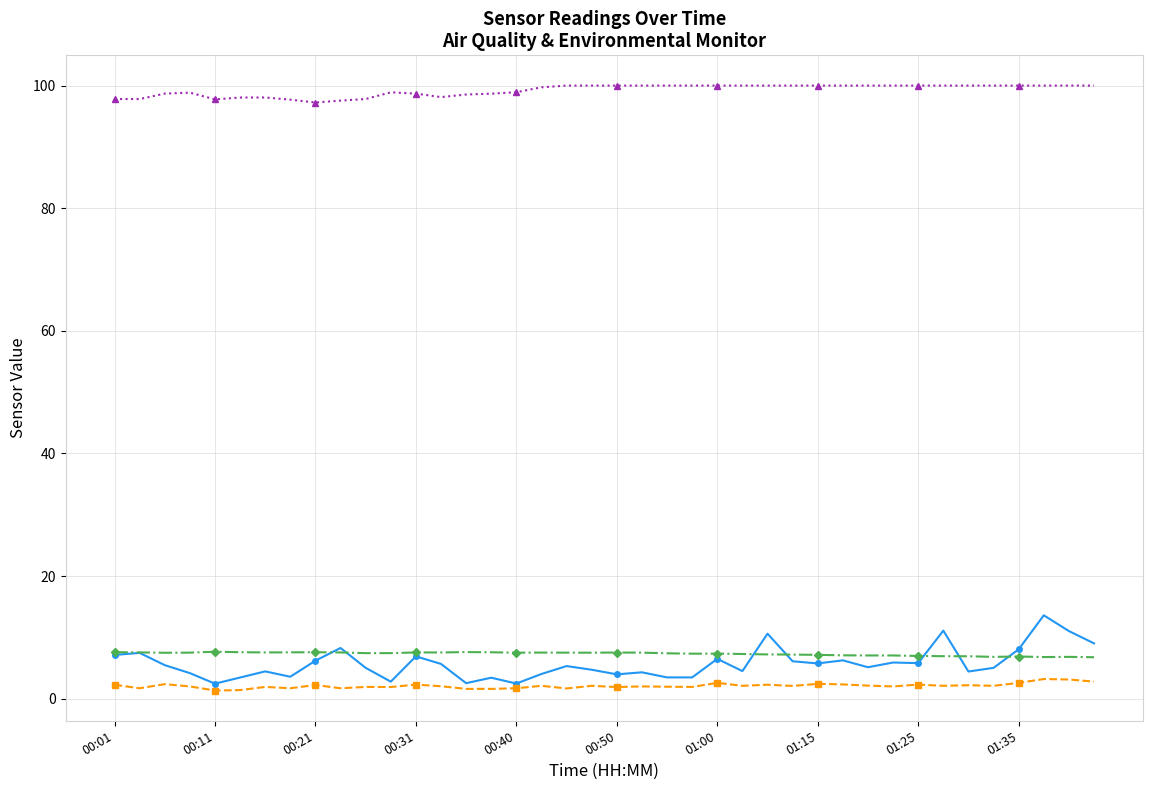

True or false: SDS_P1 has more than 0 interior local peaks.

True